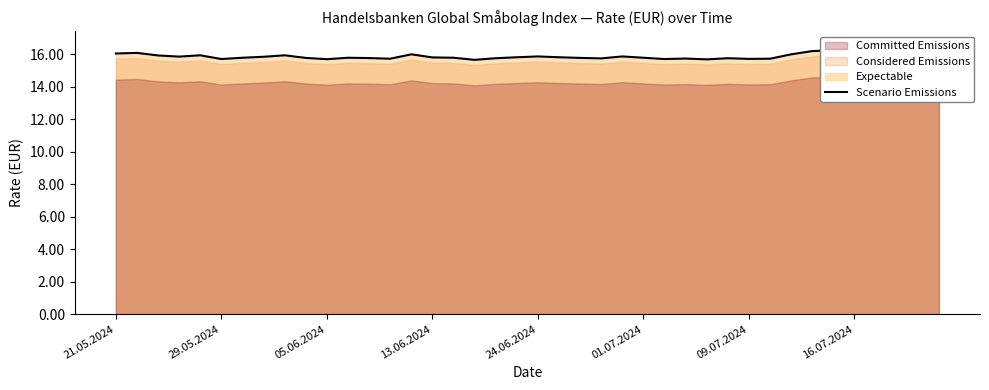

What is the change in value from 13.06.2024 to 26?

-0.1